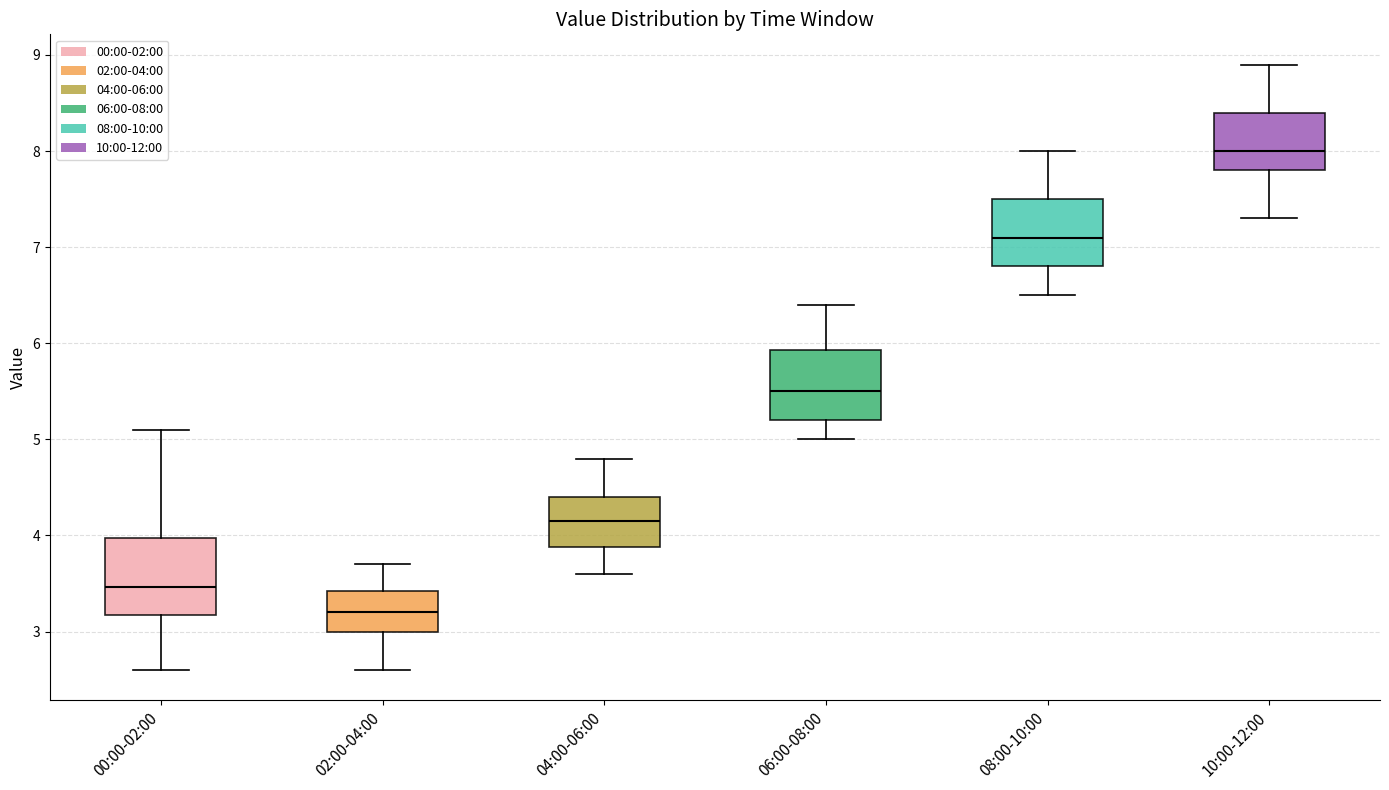

Reading left to right, read every box against the y-axis: the position of its median line, the range the box covers, and the ends of its whiskers. The values are not printed on the chart, so give them approximately, as read against the axis.

00:00-02:00: median 3.5, box 3.2 to 4.0, whiskers 2.6 to 5.1
02:00-04:00: median 3.2, box 3.0 to 3.4, whiskers 2.6 to 3.7
04:00-06:00: median 4.2, box 3.9 to 4.4, whiskers 3.6 to 4.8
06:00-08:00: median 5.5, box 5.2 to 5.9, whiskers 5.0 to 6.4
08:00-10:00: median 7.1, box 6.8 to 7.5, whiskers 6.5 to 8.0
10:00-12:00: median 8.0, box 7.8 to 8.4, whiskers 7.3 to 8.9